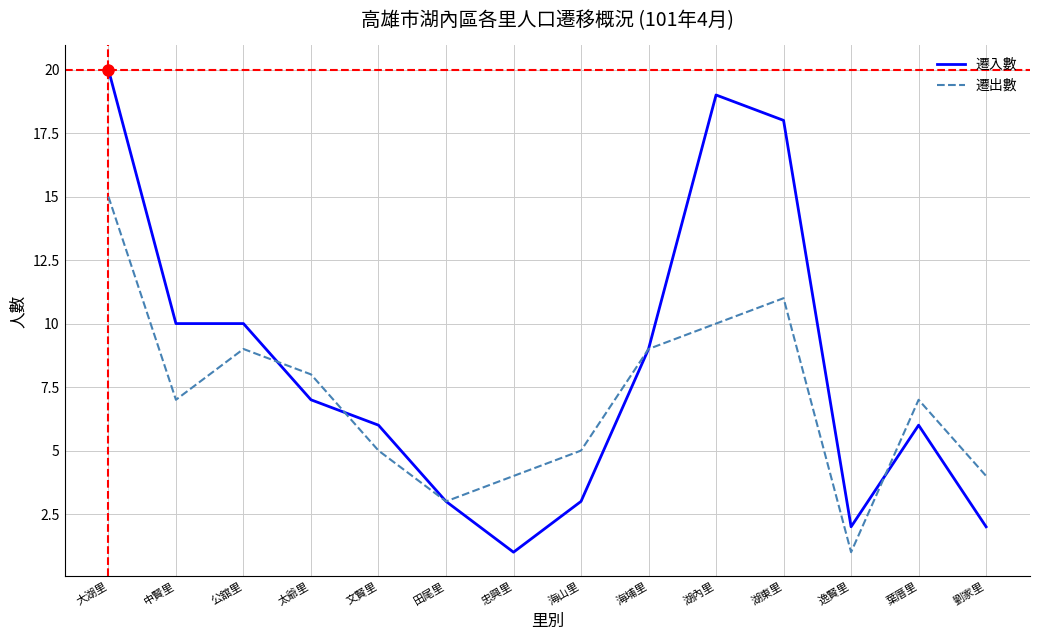

Which series changed the most between 中賢里 and 葉厝里?

遷入數